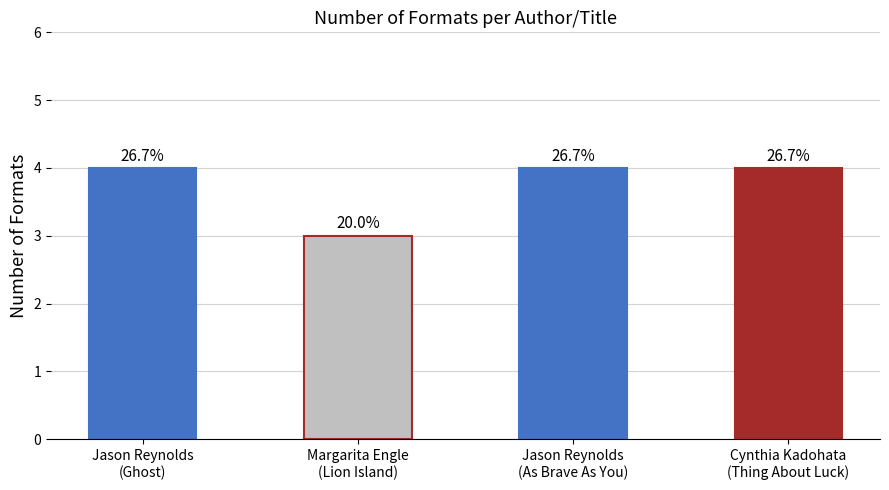

List the labels in order of value, smallest first.

Margarita Engle
(Lion Island), Jason Reynolds
(Ghost), Jason Reynolds
(As Brave As You), Cynthia Kadohata
(Thing About Luck)